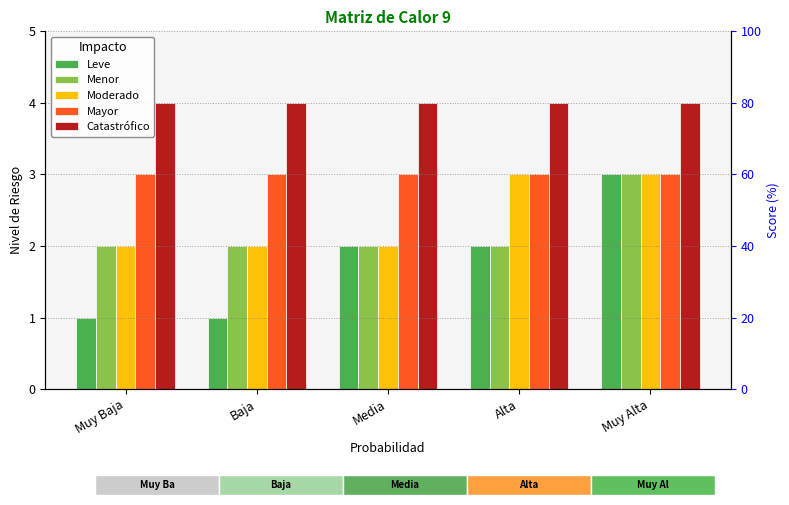

Reading right to left, what are all the values shown in this chart?

Leve: 3	2	2	1	1
Menor: 3	2	2	2	2
Moderado: 3	3	2	2	2
Mayor: 3	3	3	3	3
Catastrófico: 4	4	4	4	4